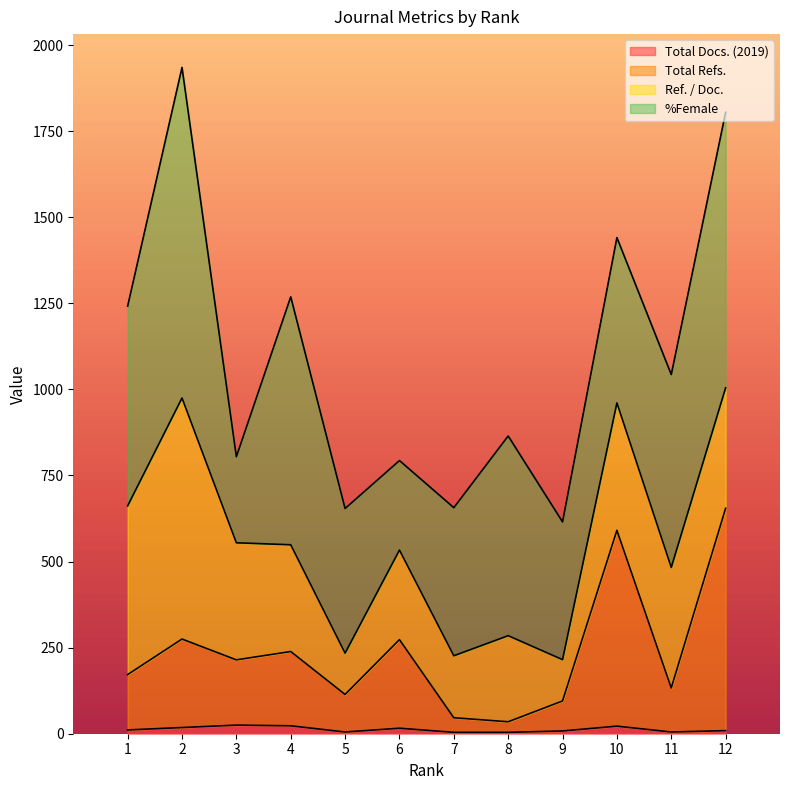

What are all the series names shown in the legend?

Total Docs. (2019), Total Refs., Ref. / Doc., %Female